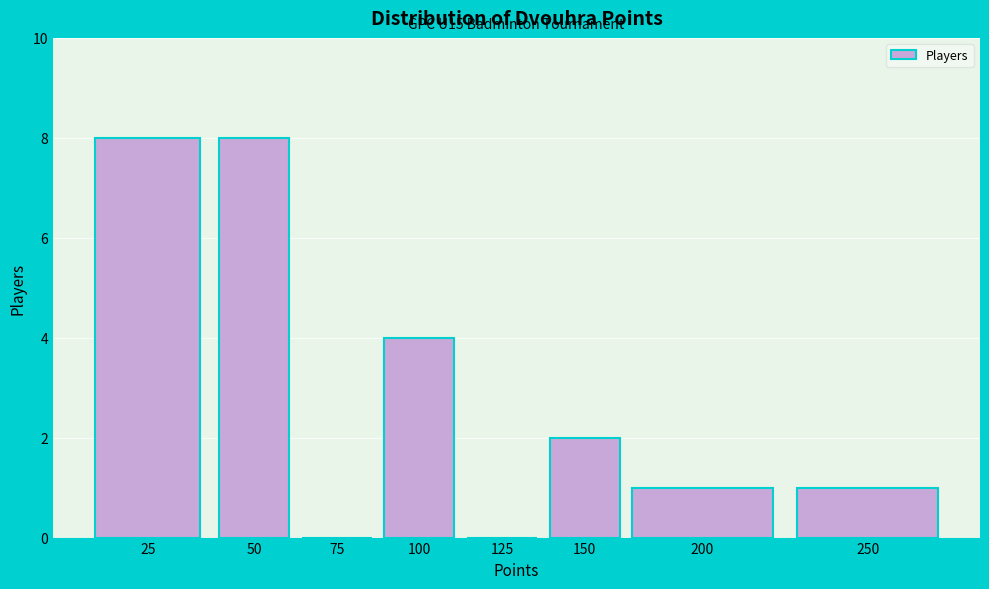

Reading left to right, what are all the values shown in this chart?

25=8	50=8	75=0	100=4	125=0	150=2	200=1	250=1